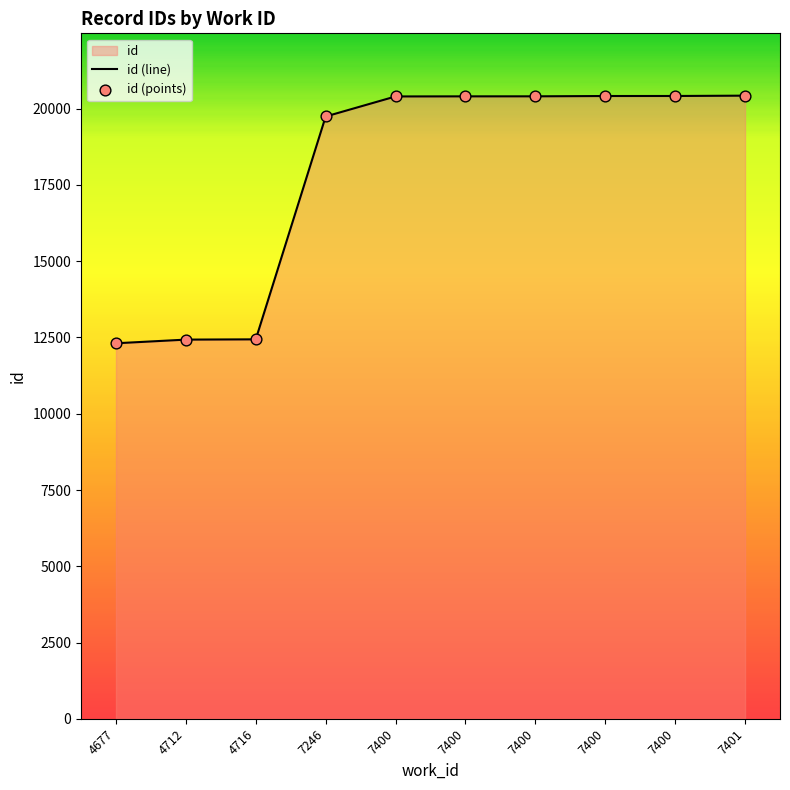

What is the change in value from 7400 to 7400?

+11